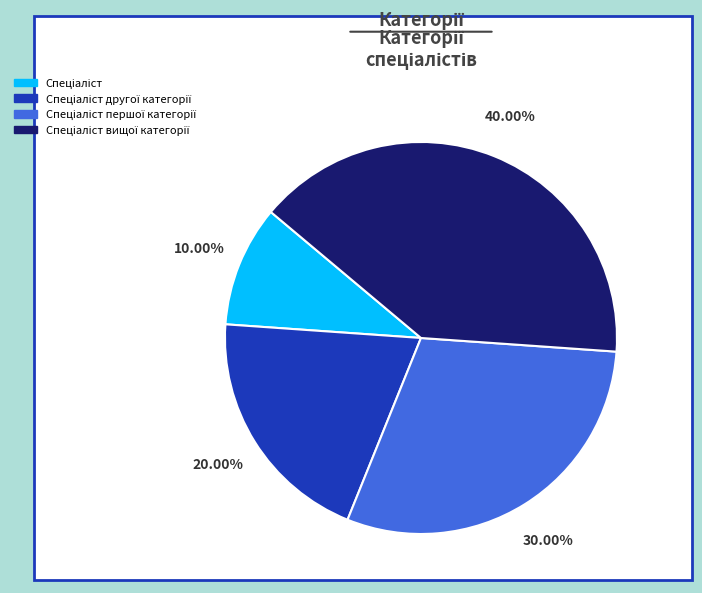

Is there a majority slice in this chart?

No